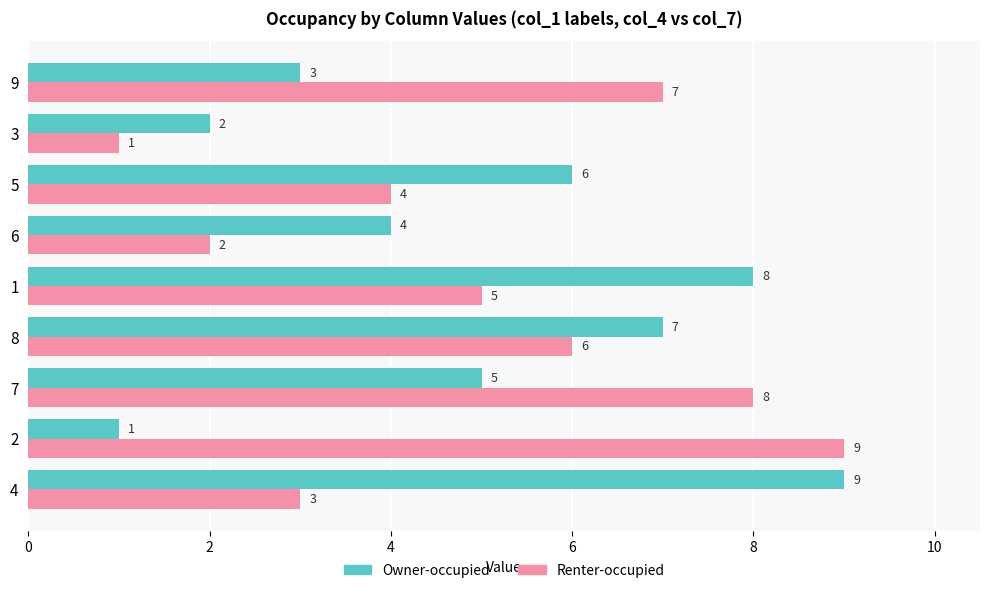

What value does the Owner-occupied series have at 1?

8